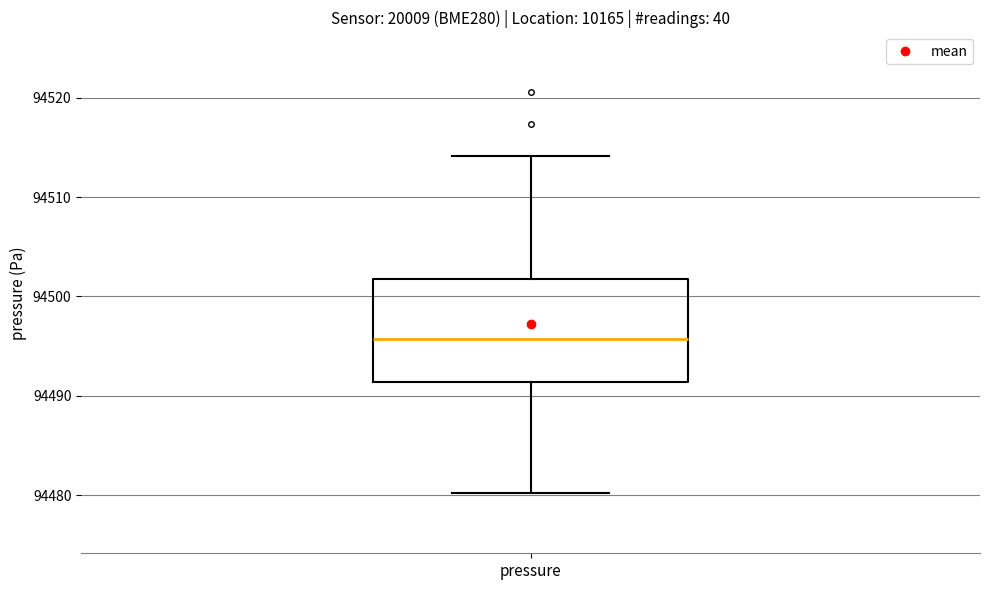

Where does the lower whisker of the box for pressure end on the y-axis? The values are not printed on the chart, so give them approximately, as read against the axis.

94480